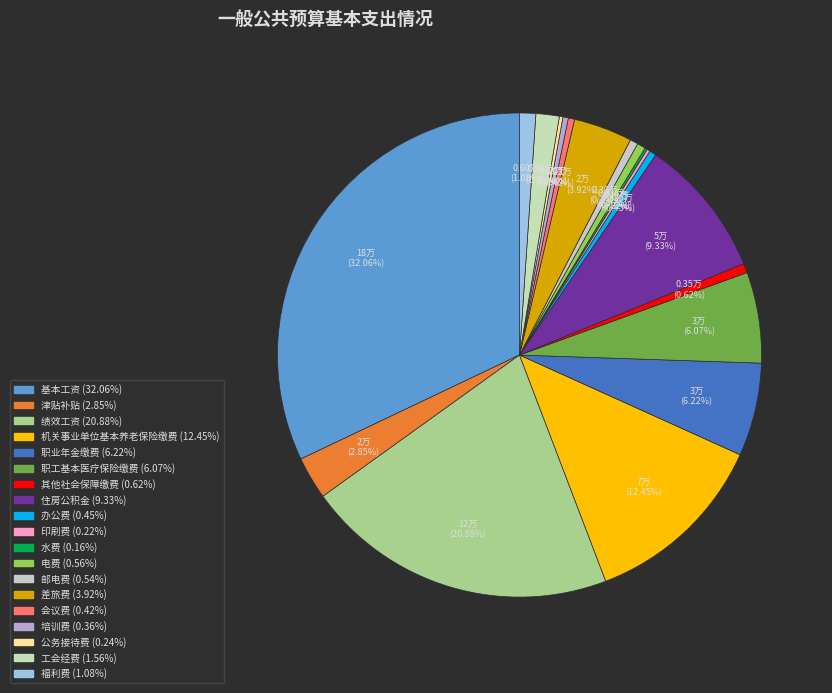

What is the largest slice in the pie chart?

基本工资